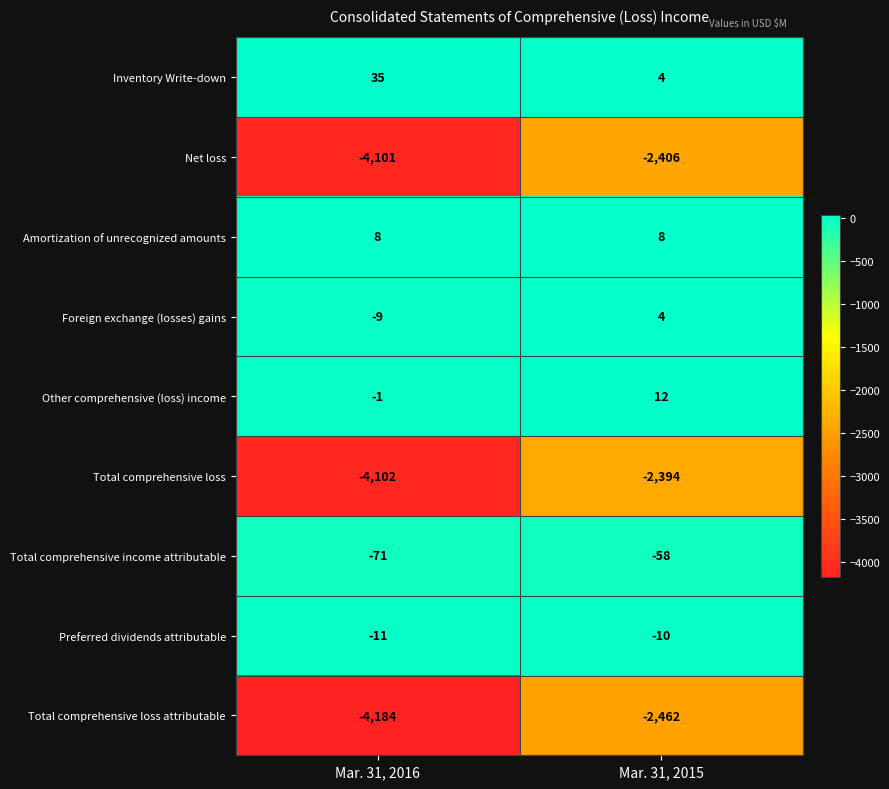

Which label corresponds to the smallest value in the chart?

Mar. 31, 2016